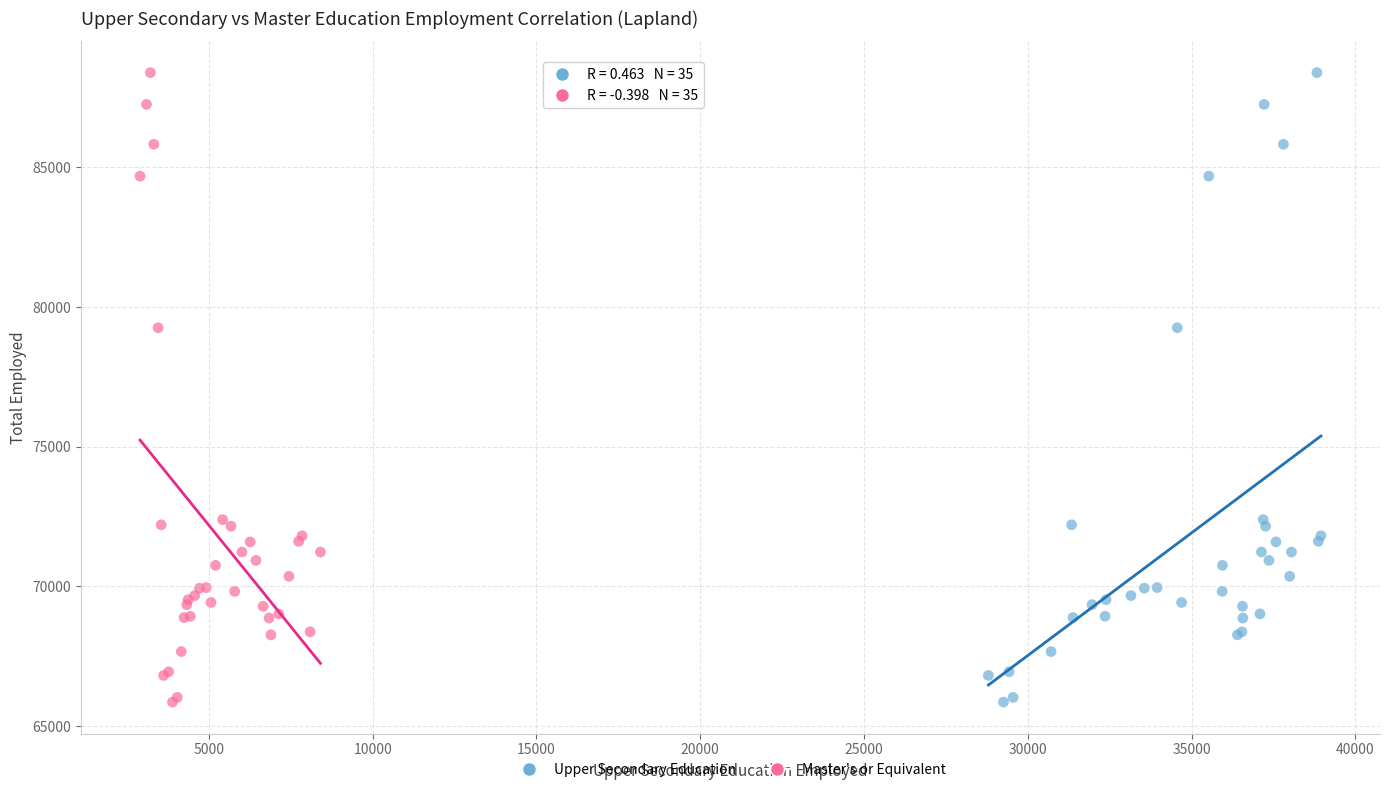

What are all the series names shown in the legend?

Upper Secondary Education, Master's or Equivalent